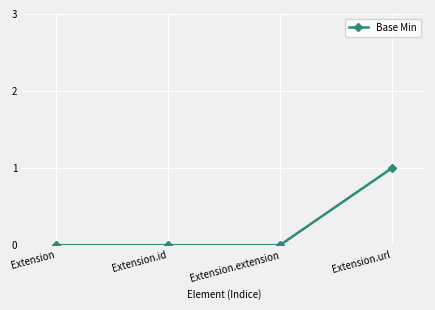

What is the label of the 2nd point from the left?

Extension.id